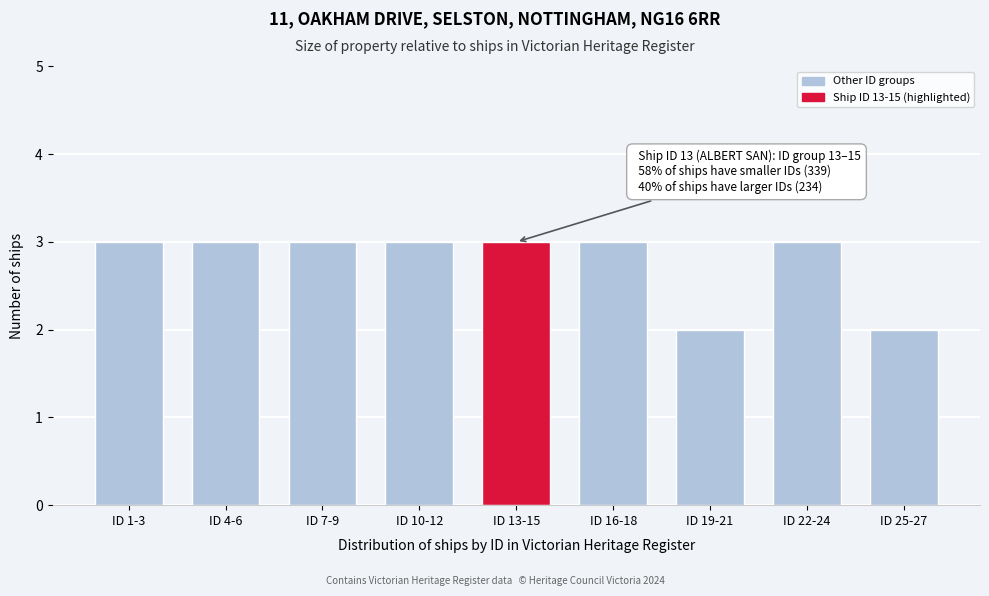

Reading right to left, list all the values displayed in this chart.

2	3	2	3	3	3	3	3	3